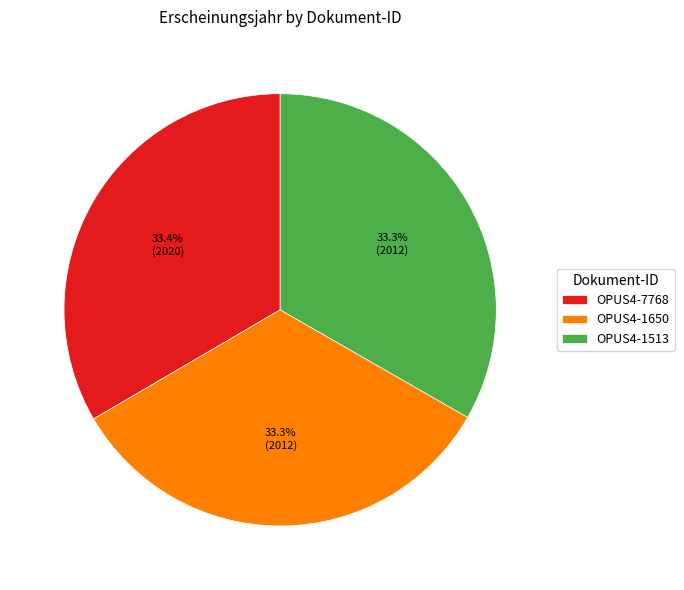

What percentage is the OPUS4-1650 slice, to the nearest percent?

33%